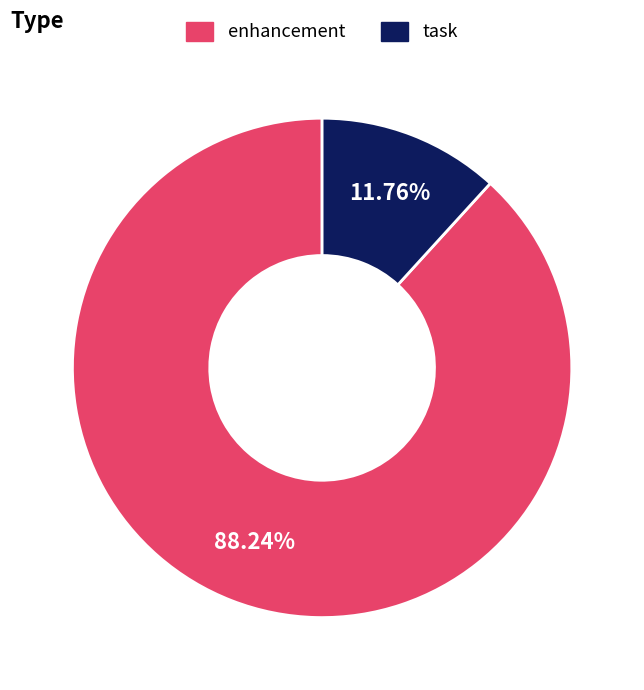

True or false: task accounts for 12% of the total.

True